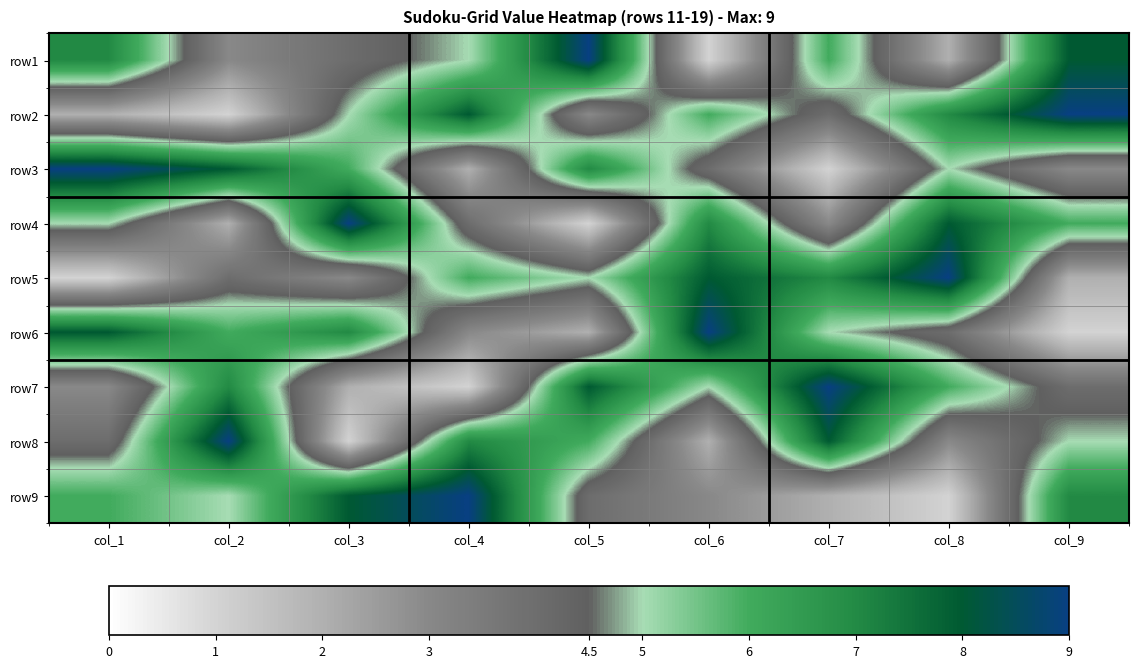

Reading right to left, extract all data points from this chart.

row1: col_9=8	col_8=2	col_7=6	col_6=1	col_5=9	col_4=5	col_3=4	col_2=3	col_1=7
row2: col_9=9	col_8=7	col_7=4	col_6=6	col_5=3	col_4=8	col_3=5	col_2=1	col_1=2
row3: col_9=3	col_8=5	col_7=1	col_6=4	col_5=7	col_4=2	col_3=6	col_2=8	col_1=9
row4: col_9=6	col_8=8	col_7=3	col_6=7	col_5=1	col_4=4	col_3=9	col_2=2	col_1=5
row5: col_9=2	col_8=9	col_7=7	col_6=8	col_5=5	col_4=6	col_3=3	col_2=4	col_1=1
row6: col_9=1	col_8=4	col_7=5	col_6=9	col_5=2	col_4=3	col_3=7	col_2=6	col_1=8
row7: col_9=4	col_8=6	col_7=9	col_6=5	col_5=8	col_4=1	col_3=2	col_2=7	col_1=3
row8: col_9=5	col_8=3	col_7=8	col_6=2	col_5=6	col_4=7	col_3=1	col_2=9	col_1=4
row9: col_9=7	col_8=1	col_7=2	col_6=3	col_5=4	col_4=9	col_3=8	col_2=5	col_1=6